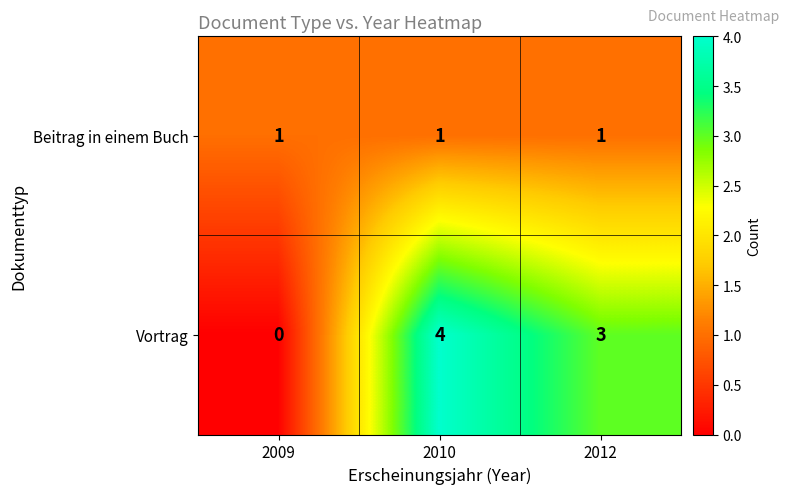

What is the difference between the highest and lowest values at 2012?

2